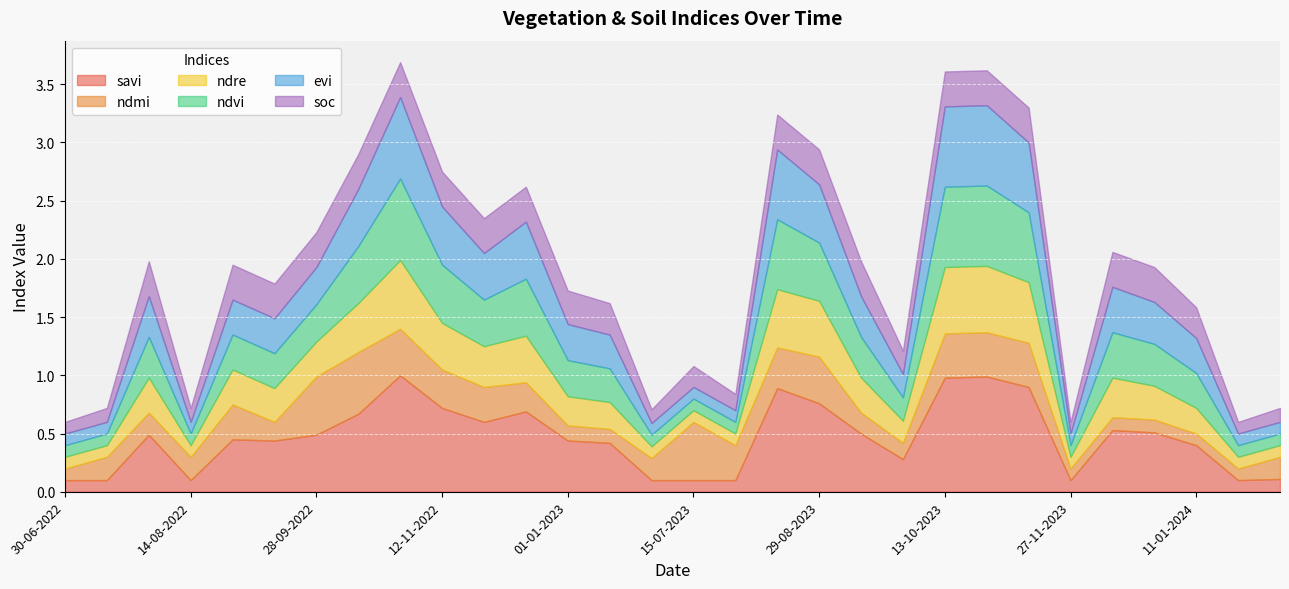

Where is ndmi nearest to the value 0?

30-06-2022